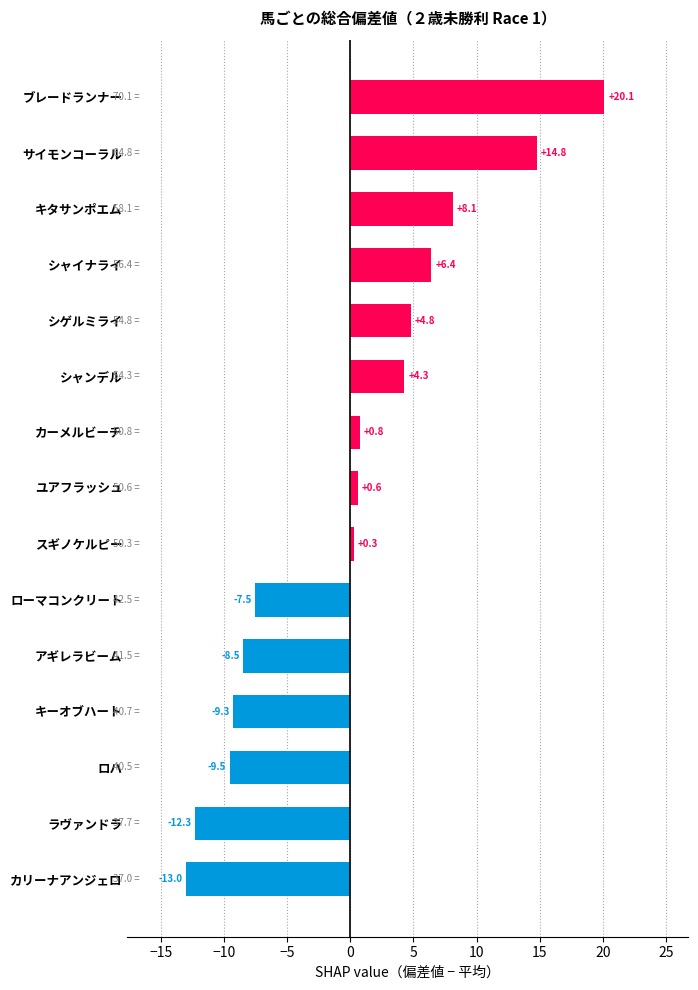

Rank the categories by value from lowest to highest.

カリーナアンジェロ, ラヴァンドラ, ロハ, キーオブハート, アギレラビーム, ローマコンクリート, スギノケルピー, ユアフラッシュ, カーメルビーチ, シャンデル, シゲルミライ, シャイナライ, キタサンポエム, サイモンコーラル, ブレードランナー